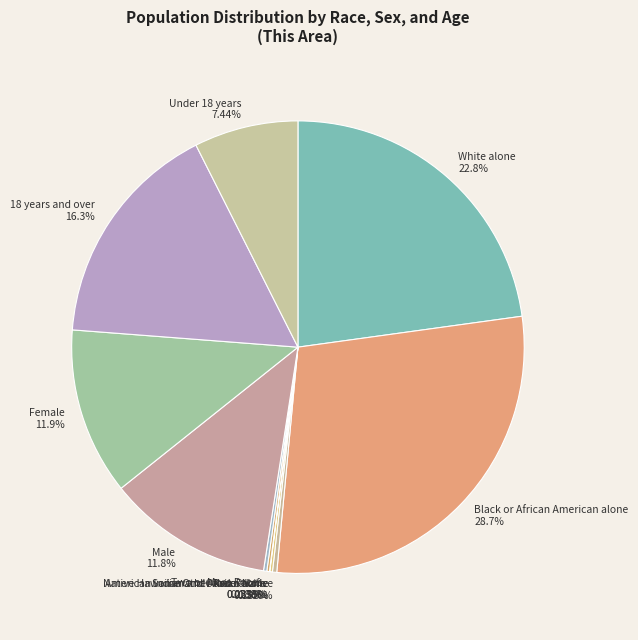

What percentage is the Under 18 years slice, to the nearest percent?

7%